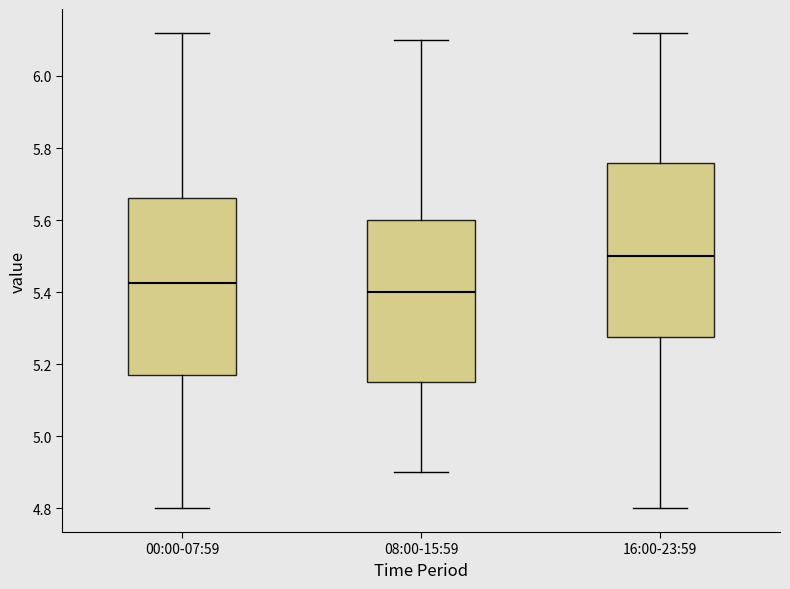

Reading left to right, transcribe this box plot: for each box, give where its median line is, the range the box spans, and where its two whiskers end, as read against the y-axis. The values are not printed on the chart, so give them approximately, as read against the axis.

00:00-07:59: median 5.42, box 5.18 to 5.66, whiskers 4.80 to 6.12
08:00-15:59: median 5.40, box 5.16 to 5.60, whiskers 4.90 to 6.10
16:00-23:59: median 5.50, box 5.28 to 5.76, whiskers 4.80 to 6.12